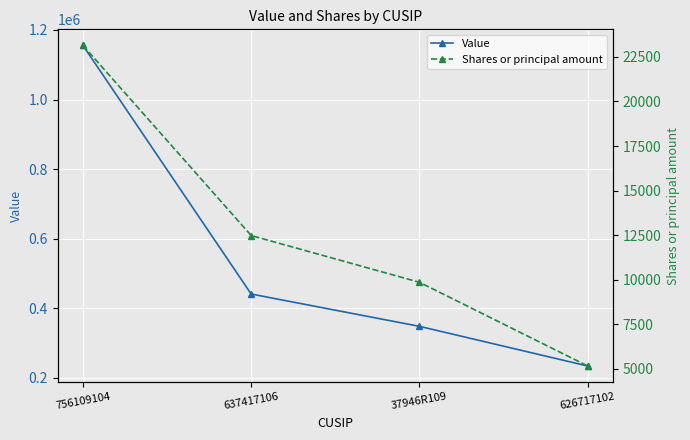

What are all the series names shown in the legend?

Value, Shares or principal amount